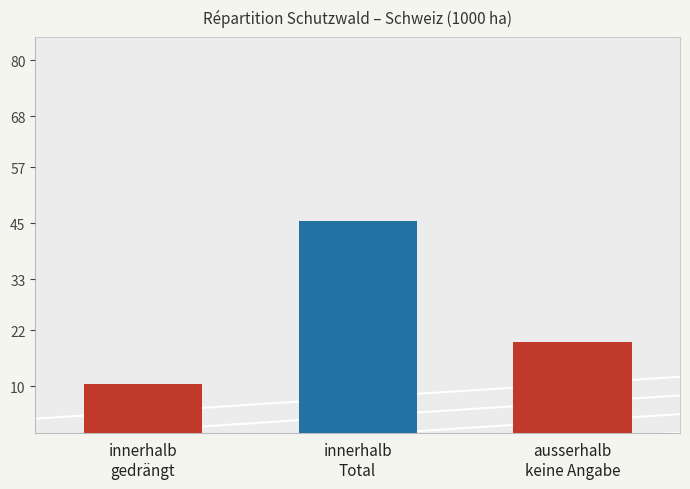

Is it true that the value at innerhalb
gedrängt is 3.7?

False